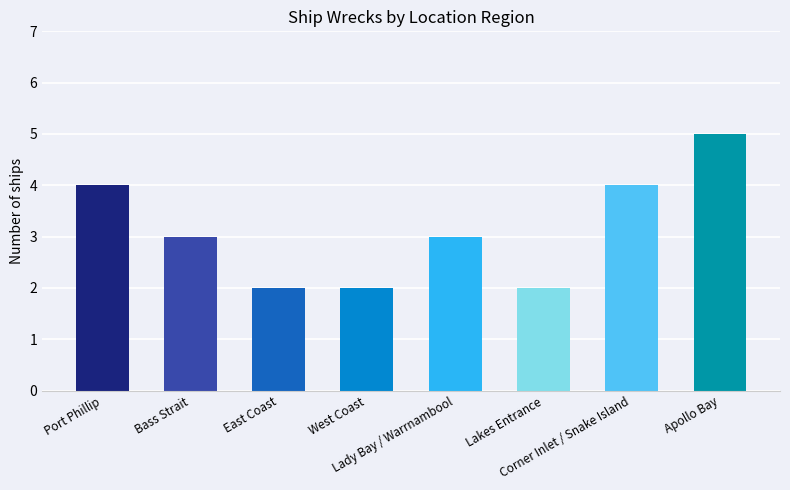

The chart shows a value of 4 at Port Phillip. True or false?

True